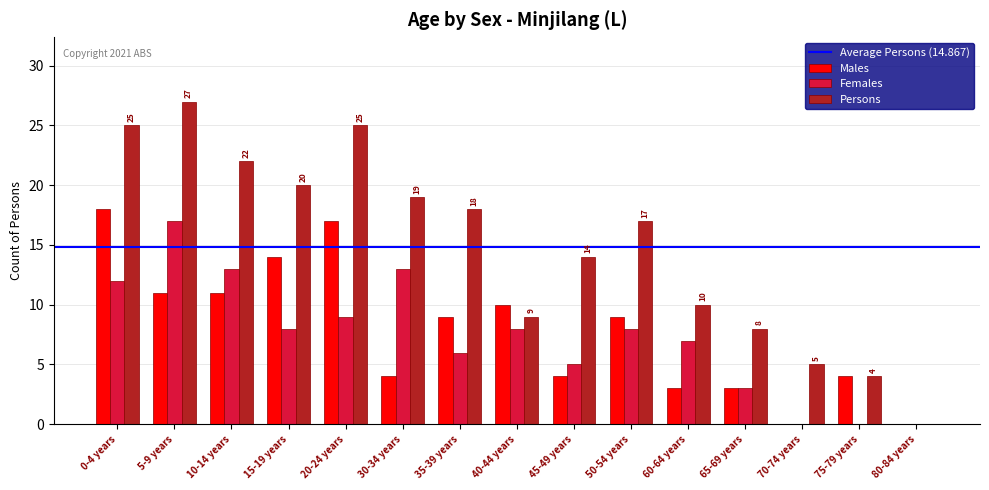

Which series has the largest total across all categories?

Persons